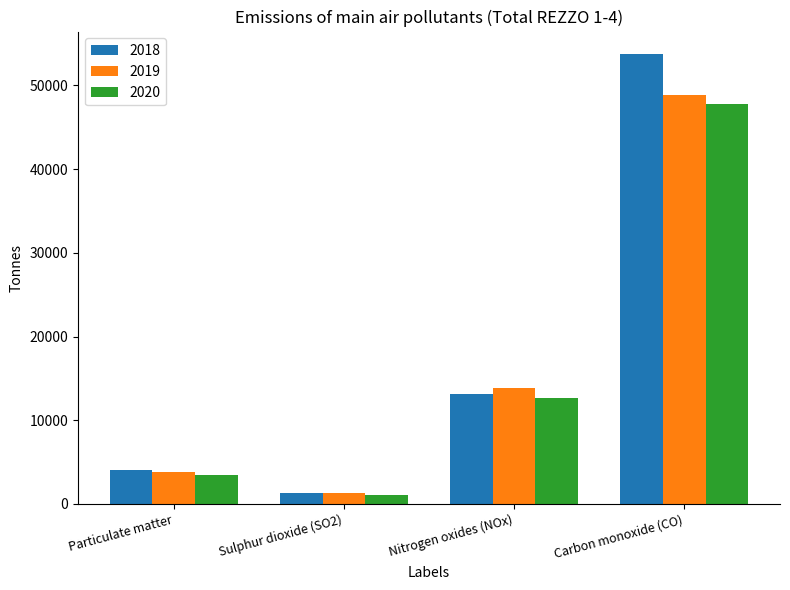

What is the label of the 2nd bar from the right?

Nitrogen oxides (NOx)